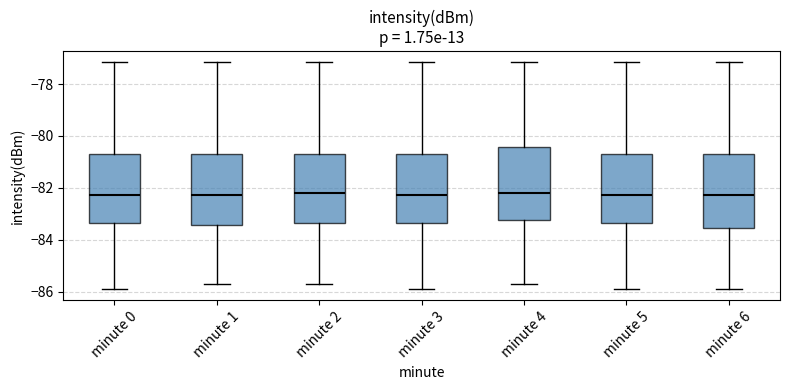

Reading left to right, read every box against the y-axis: the position of its median line, the range the box covers, and the ends of its whiskers. The values are not printed on the chart, so give them approximately, as read against the axis.

minute 0: median -82.2, box -83.4 to -80.8, whiskers -85.8 to -77.2
minute 1: median -82.2, box -83.4 to -80.8, whiskers -85.6 to -77.2
minute 2: median -82.2, box -83.4 to -80.8, whiskers -85.6 to -77.2
minute 3: median -82.2, box -83.4 to -80.8, whiskers -85.8 to -77.2
minute 4: median -82.2, box -83.2 to -80.4, whiskers -85.6 to -77.2
minute 5: median -82.2, box -83.4 to -80.8, whiskers -85.8 to -77.2
minute 6: median -82.2, box -83.6 to -80.8, whiskers -85.8 to -77.2